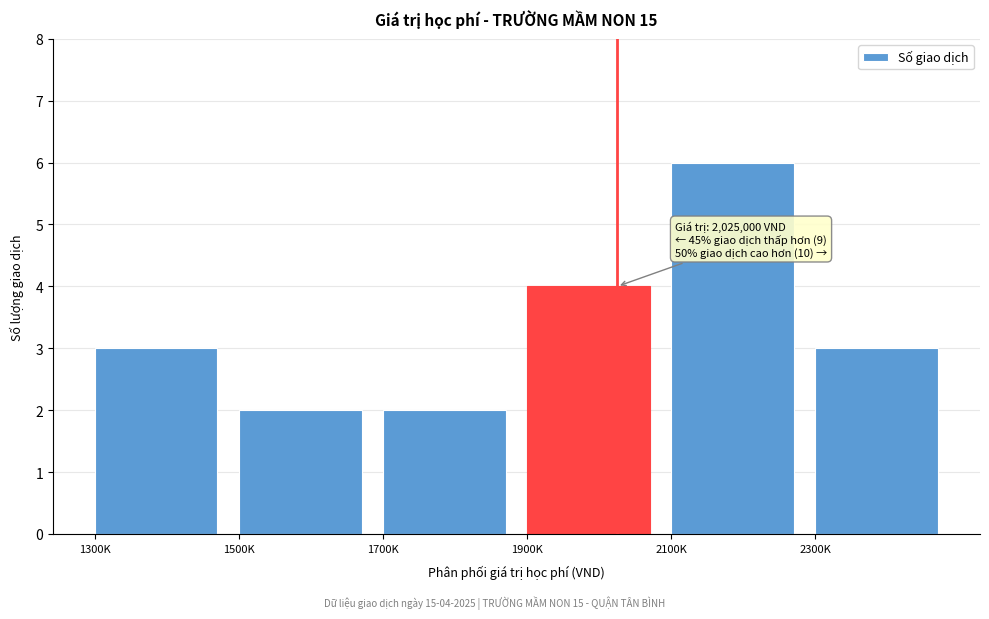

Reading left to right, transcribe all the data shown in this chart.

3	2	2	4	6	3